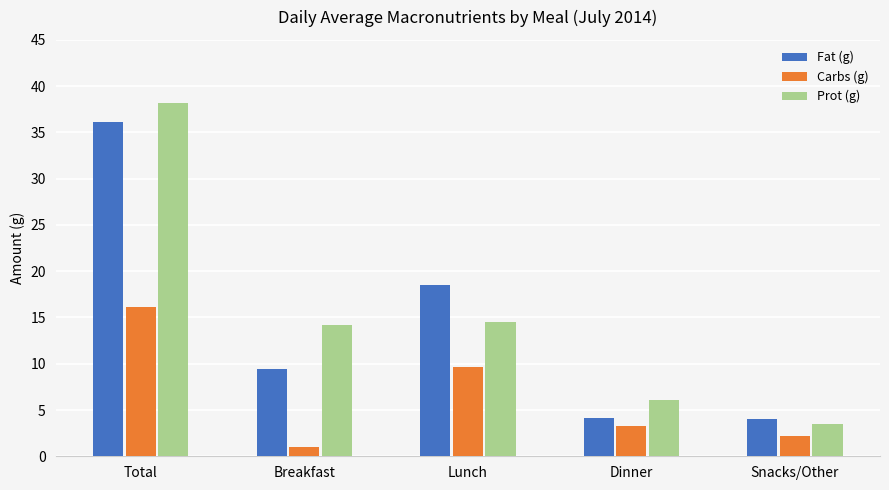

List the labels in order of Prot (g) value, largest first.

Total, Lunch, Breakfast, Dinner, Snacks/Other